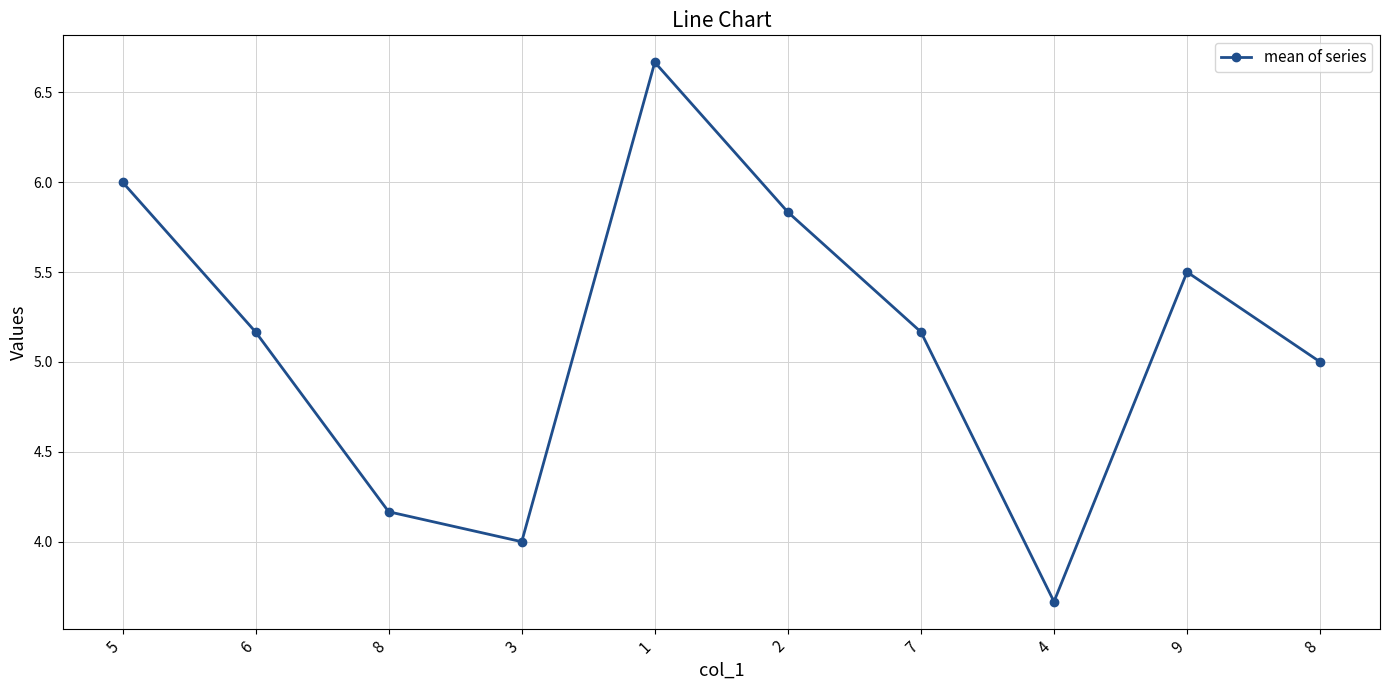

Between 7 and 8, which is larger?

7